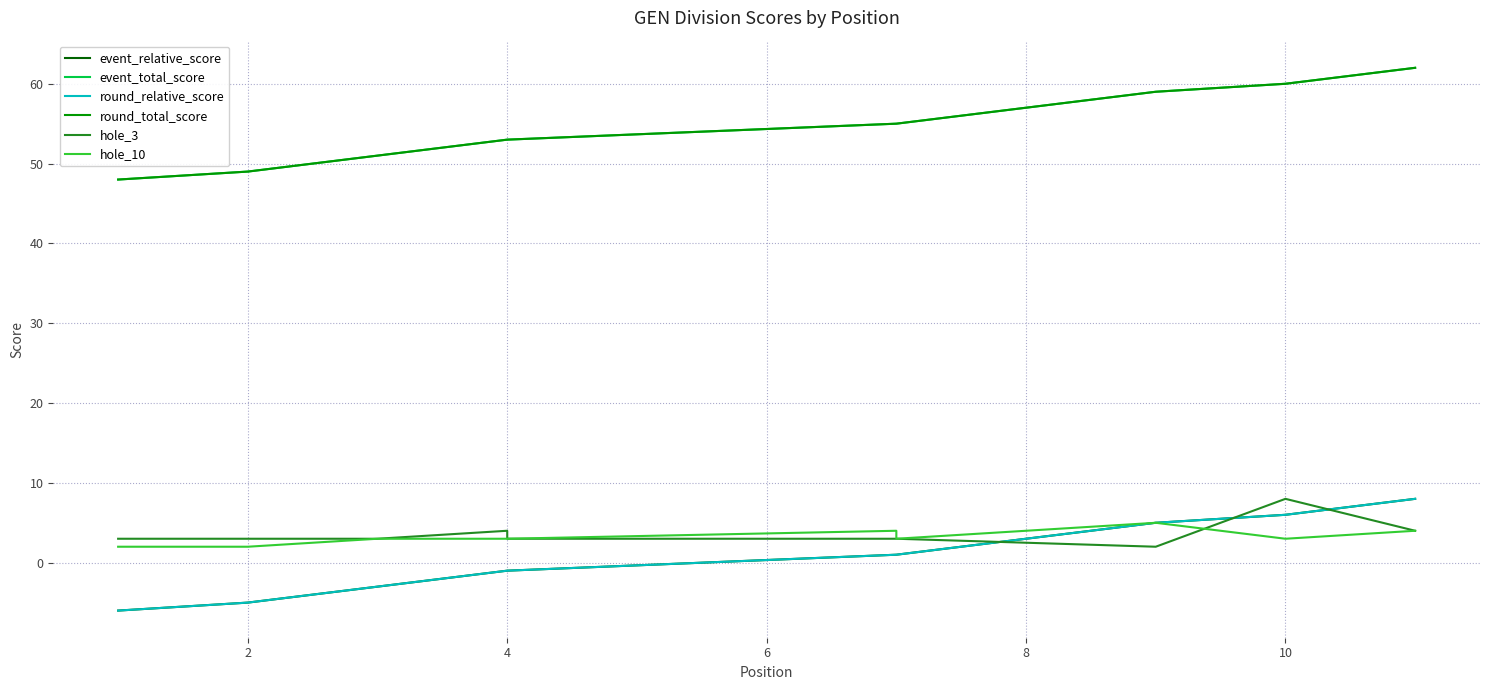

How many values in the hole_10 series are below 3?

2